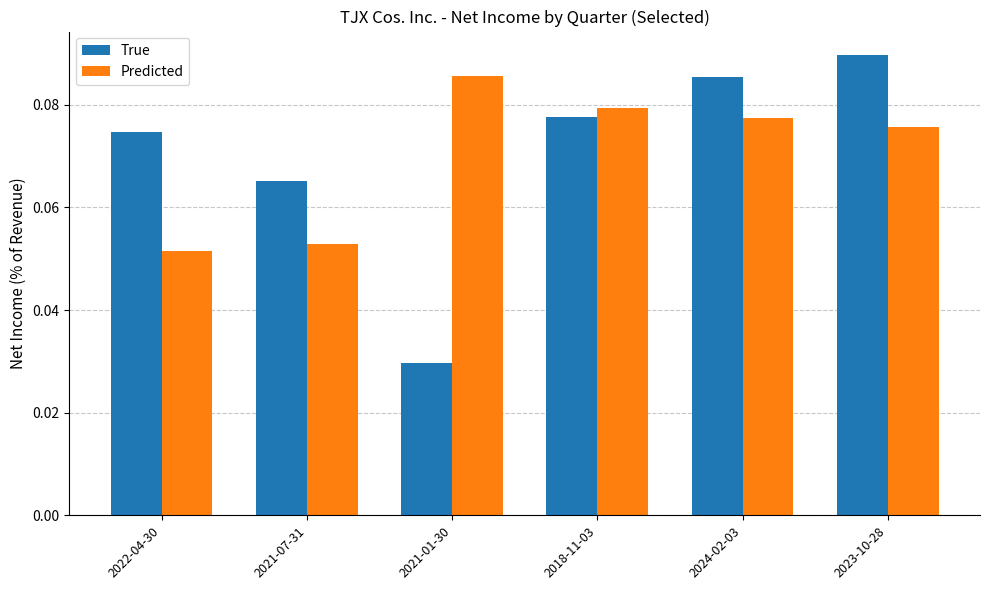

How many bars are there in each group?

2